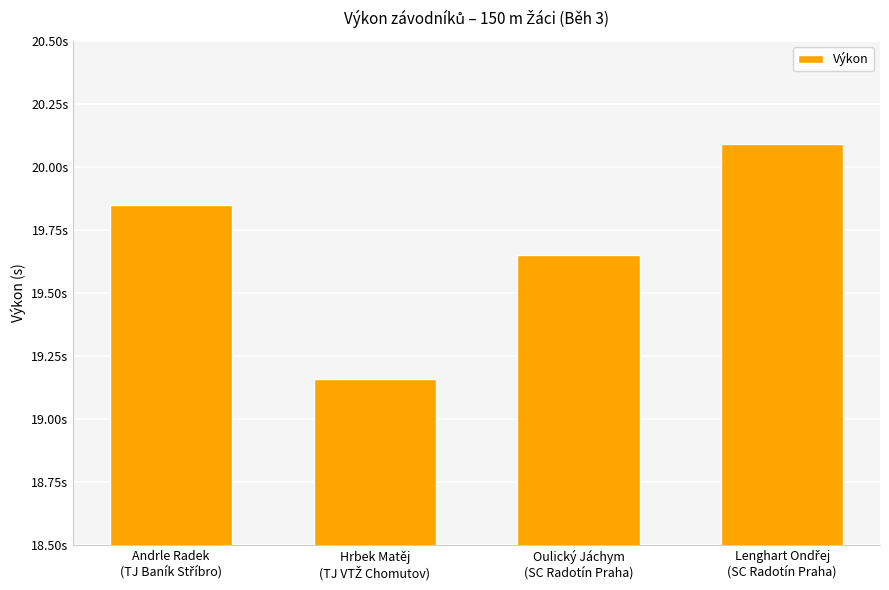

Does the chart contain any negative values?

No